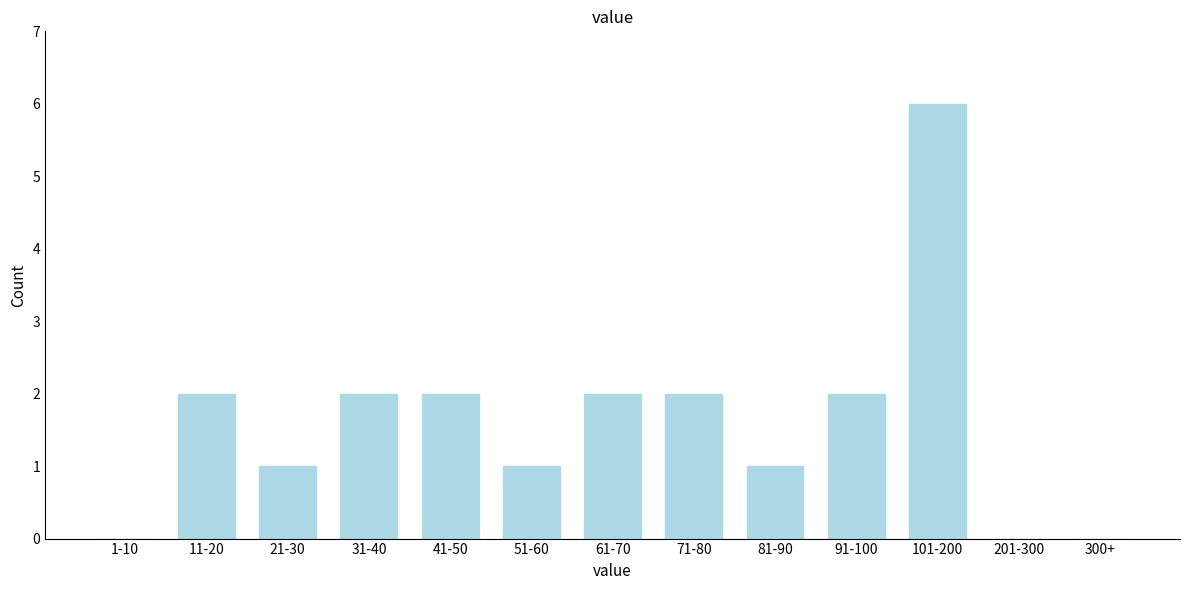

Reading right to left, transcribe all the data shown in this chart.

300+=0	201-300=0	101-200=6	91-100=2	81-90=1	71-80=2	61-70=2	51-60=1	41-50=2	31-40=2	21-30=1	11-20=2	1-10=0